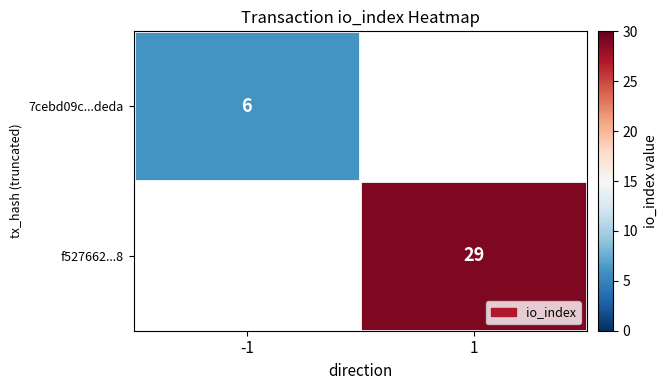

What is the maximum value shown in the chart?

29.0